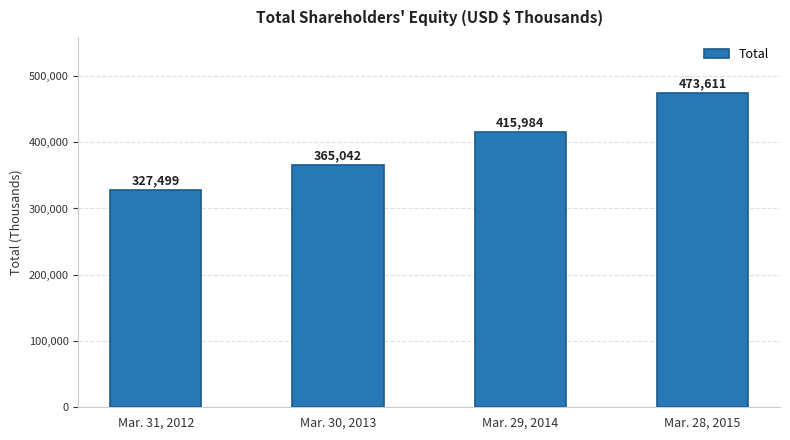

Rank the categories by value from lowest to highest.

Mar. 31, 2012, Mar. 30, 2013, Mar. 29, 2014, Mar. 28, 2015